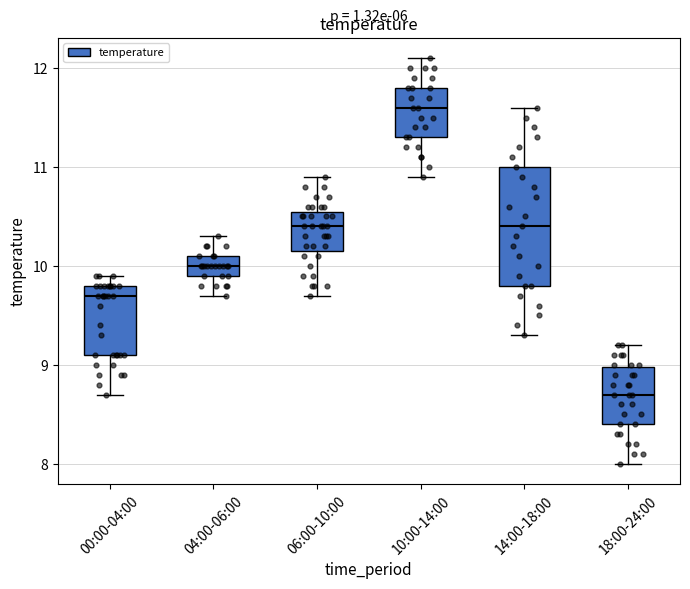

Which box has the highest median line?

10:00-14:00